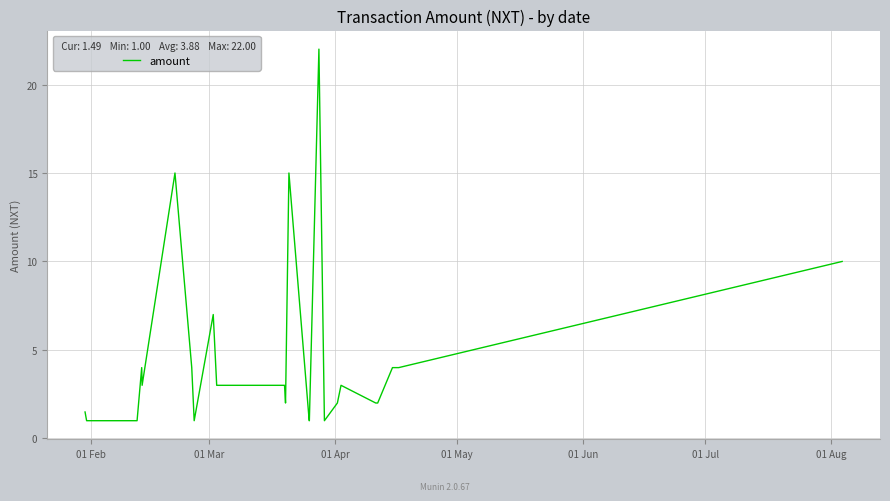

What is the smallest value displayed?

1.0